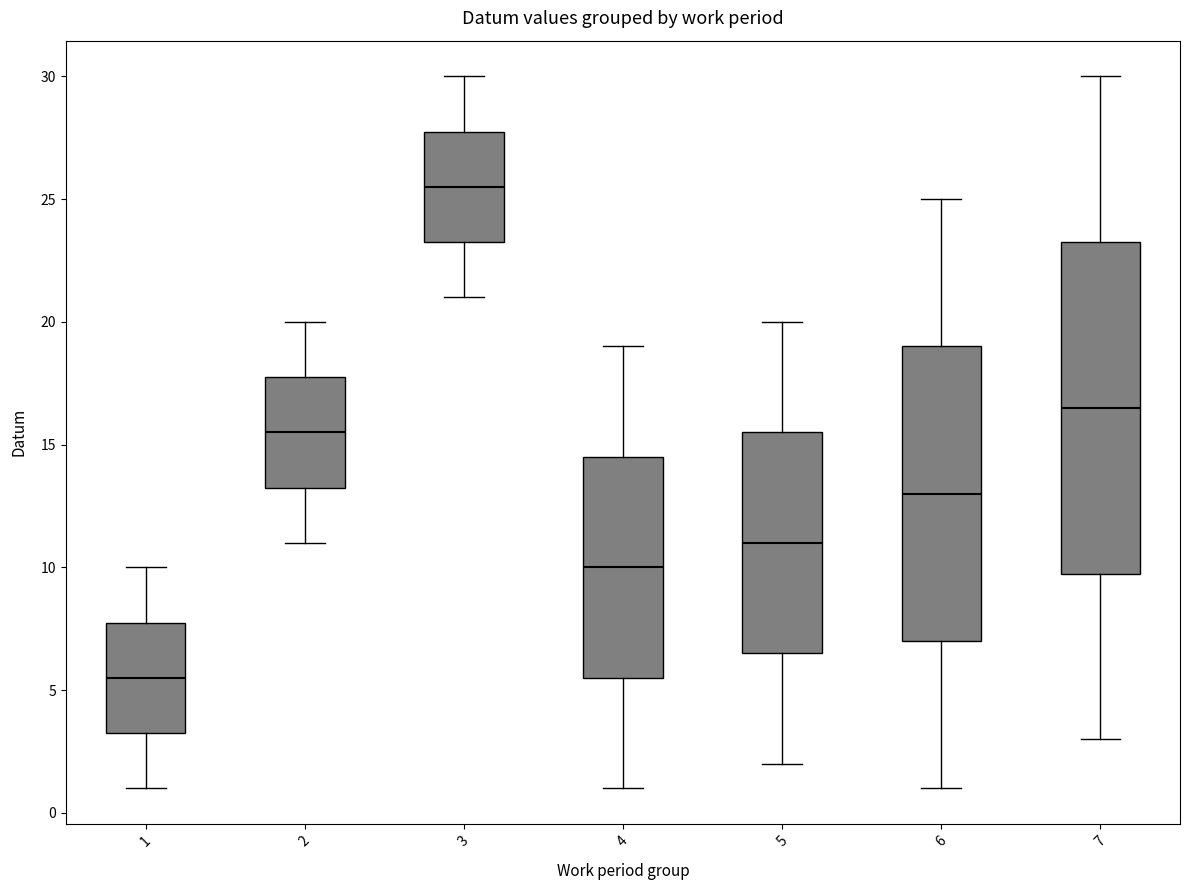

Comparing the boxes themselves (not the whiskers), which one is the tallest?

7